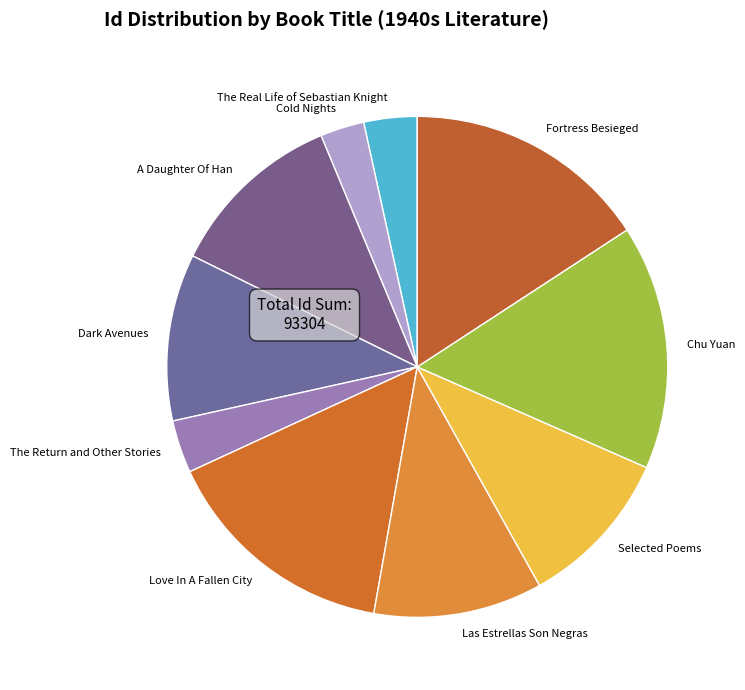

What is the ratio of the value at A Daughter Of Han to the value at Cold Nights?

4.0